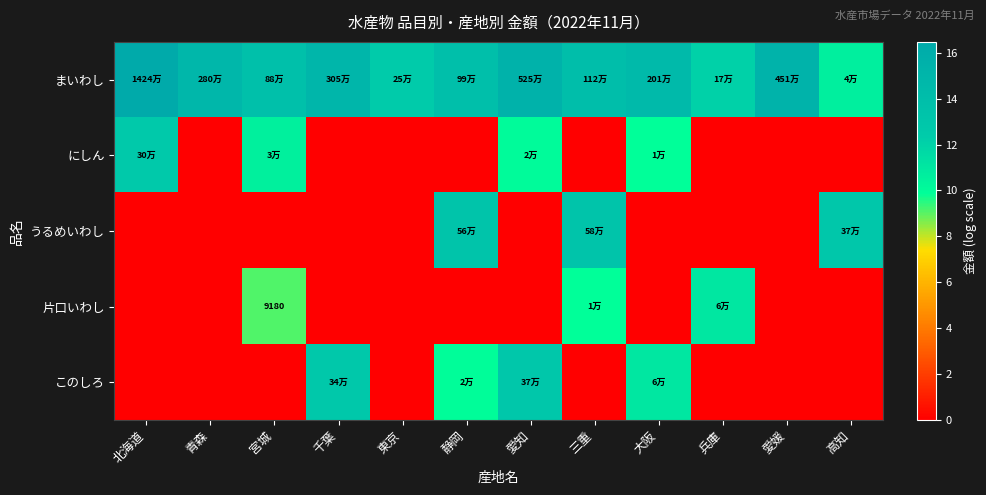

At which label is うるめいわし closest to 6?

北海道